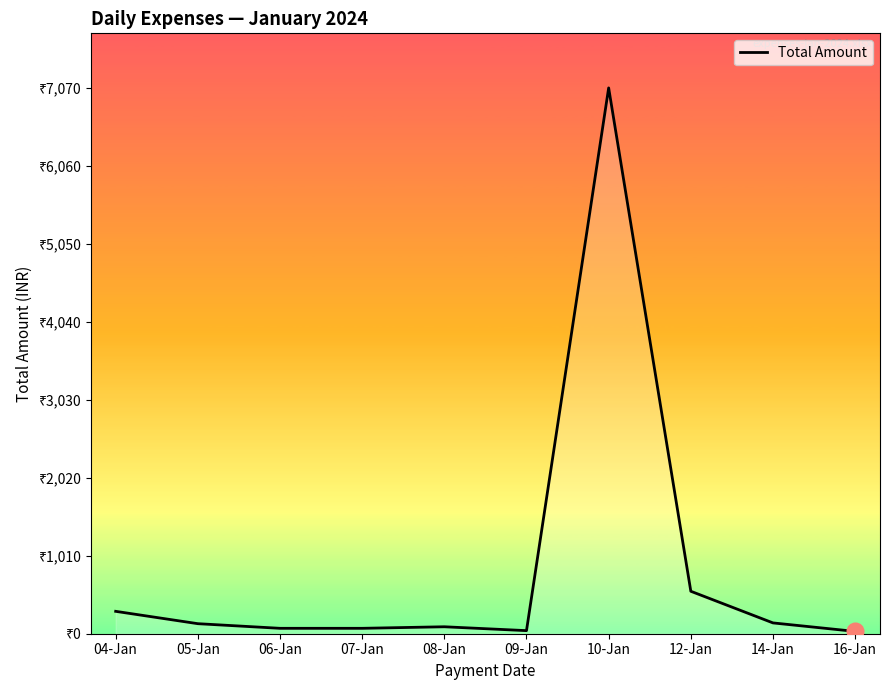

What is the ratio of the value at 12-Jan to the value at 09-Jan?

13.8